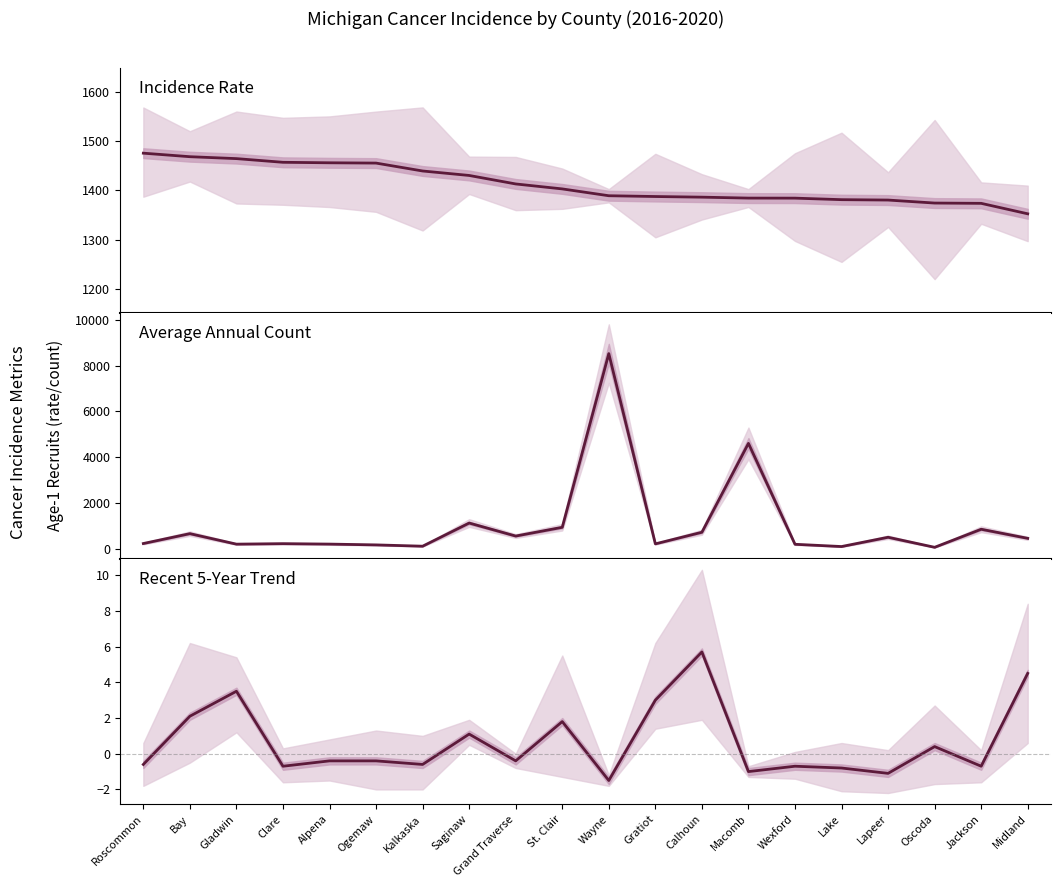

How many interior local peaks does the Recent 5-Year Trend series have?

6